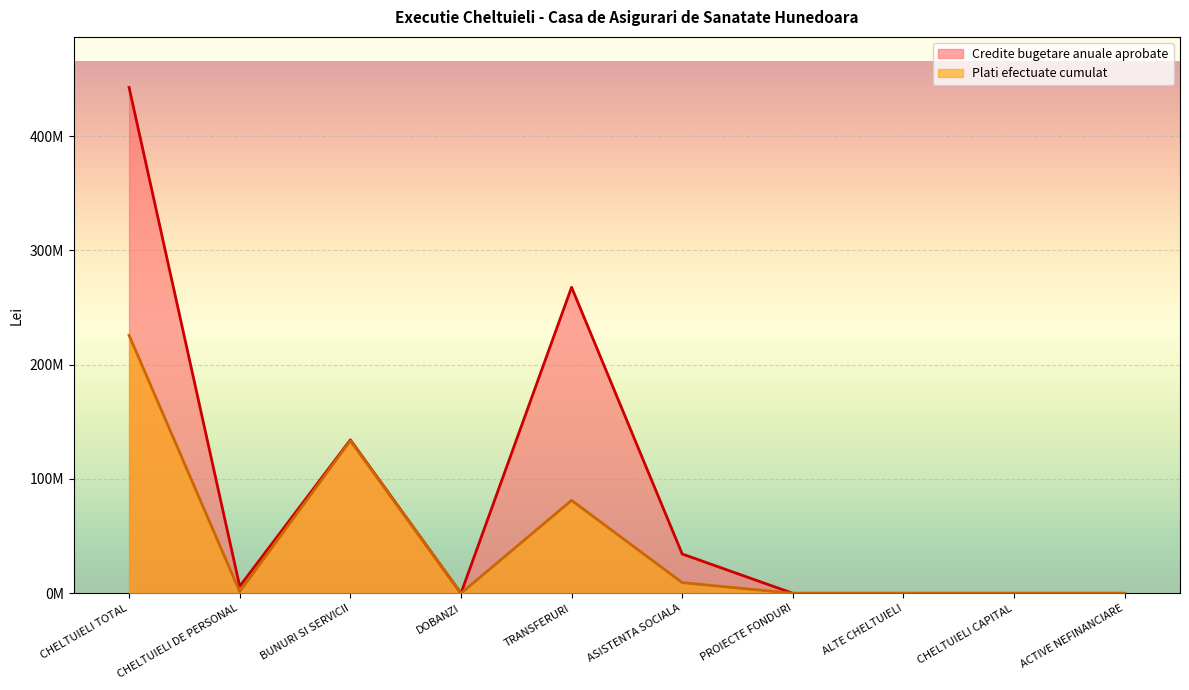

The value of Plati efectuate cumulat at CHELTUIELI TOTAL is 95803708. True or false?

False